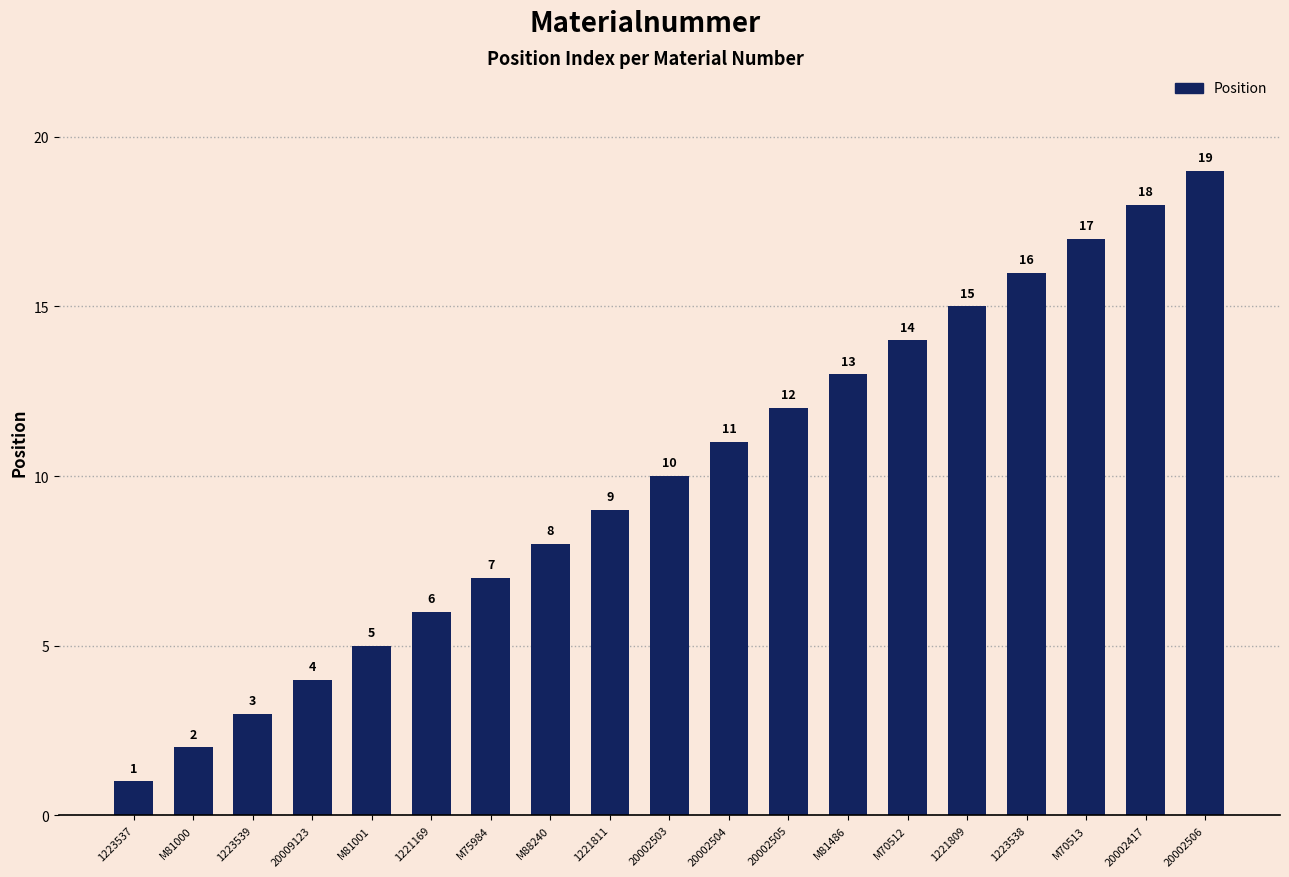

What is the difference between the maximum and minimum values?

18